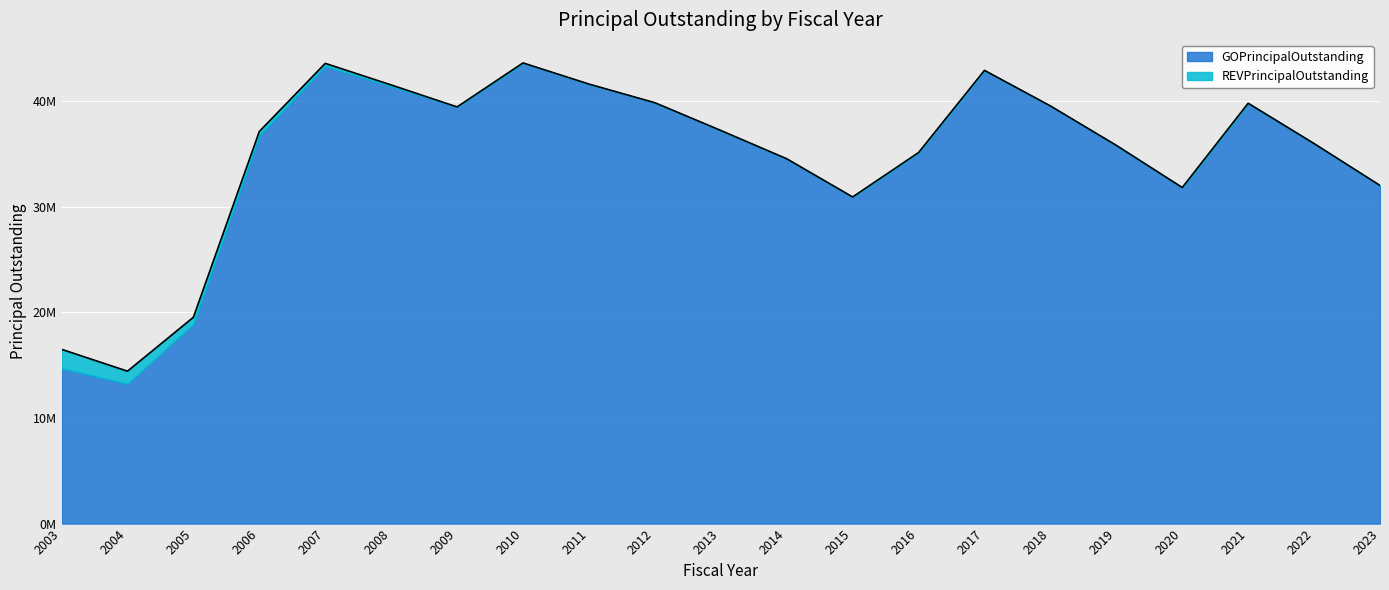

Where is the data nearest to the value 29040000?

2015